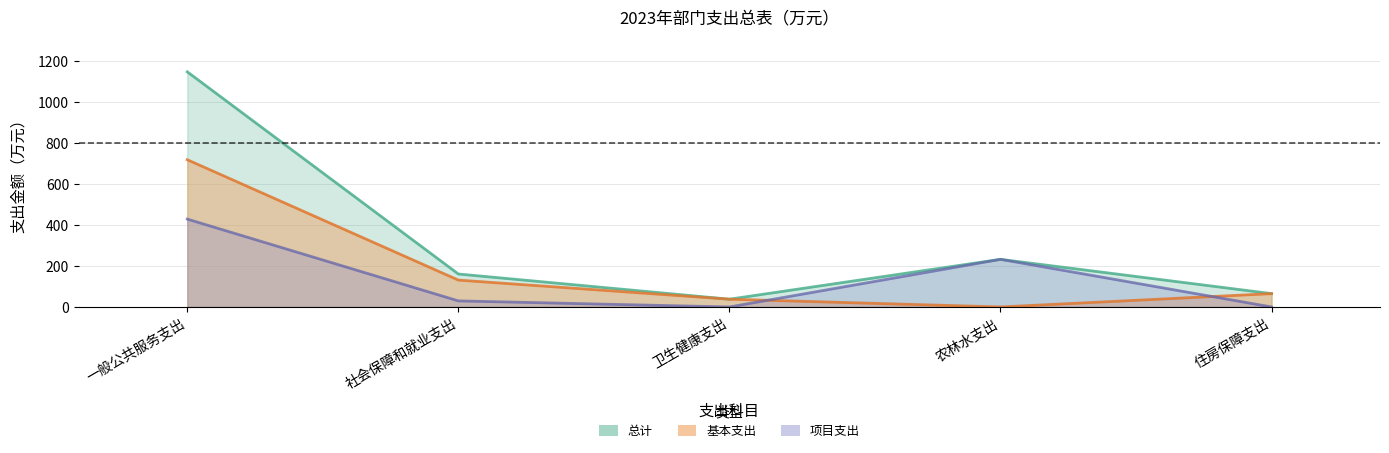

Which series has the largest total across all categories?

总计